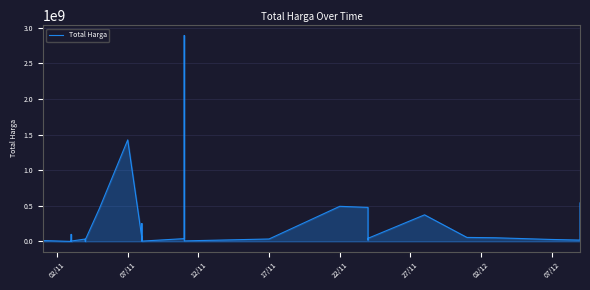

How many values are below 27412000?

17